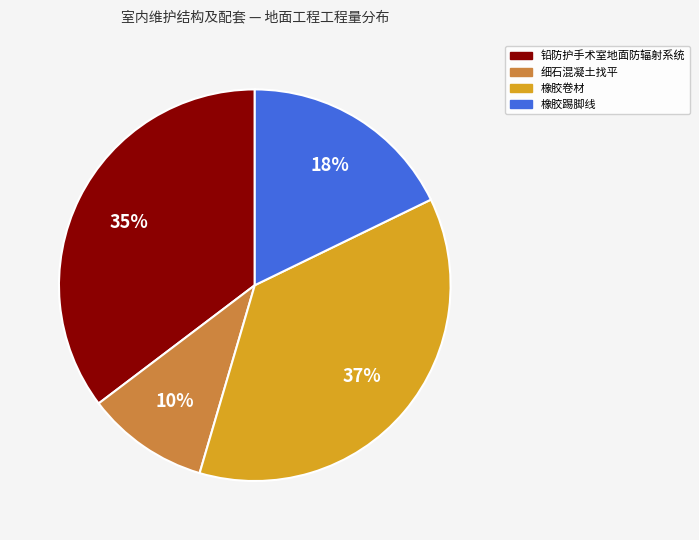

Which slice is the smallest?

细石混凝土找平